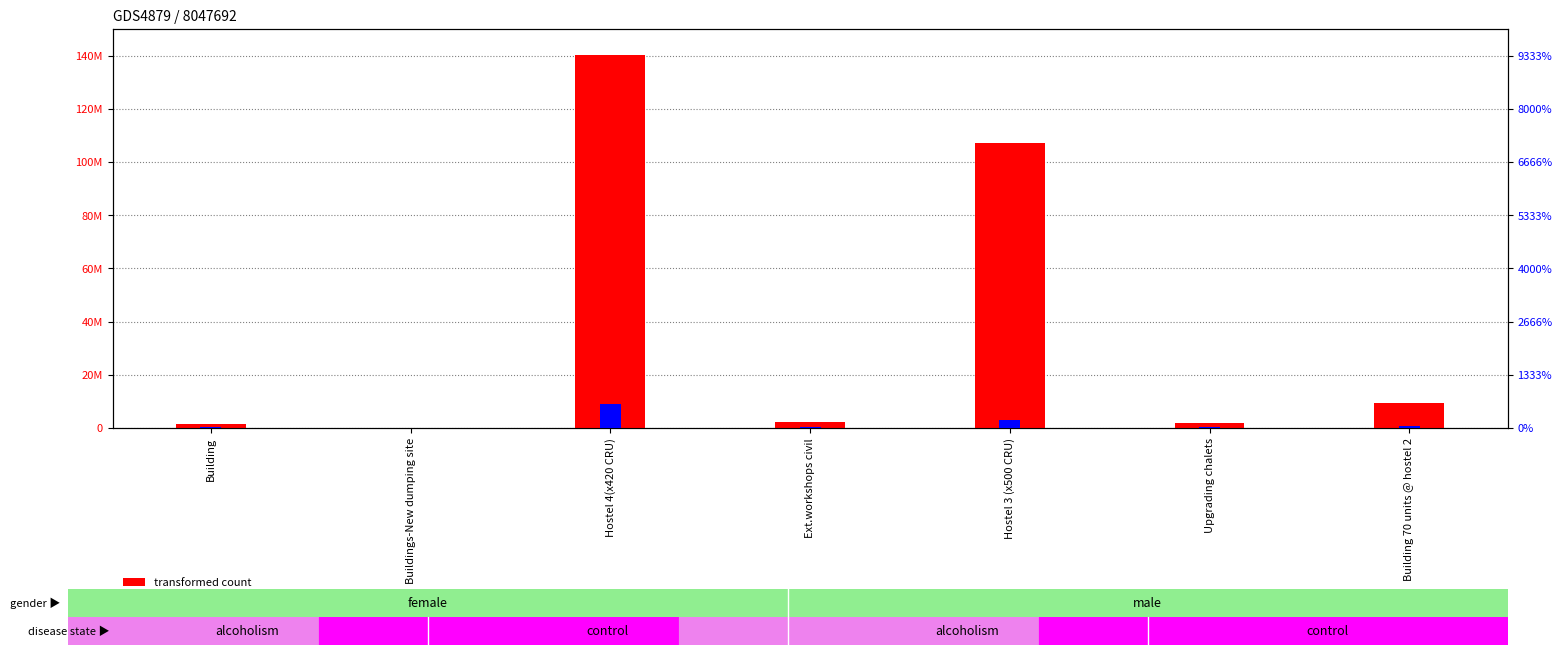

How many distinct data groups are displayed?

2